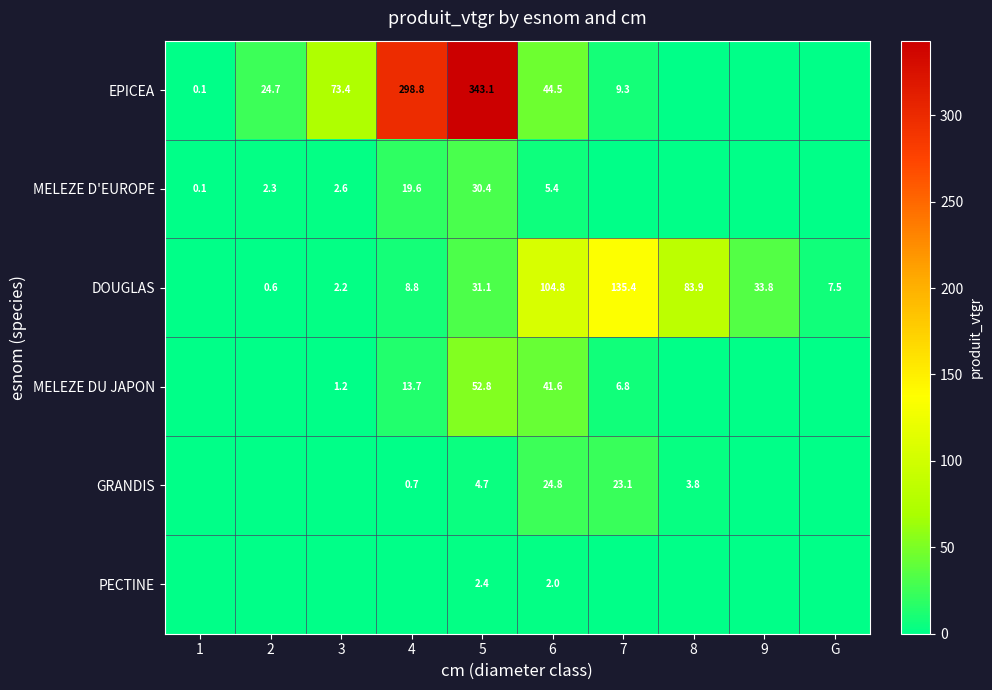

What is the difference between the highest and lowest values at 5?

340.7